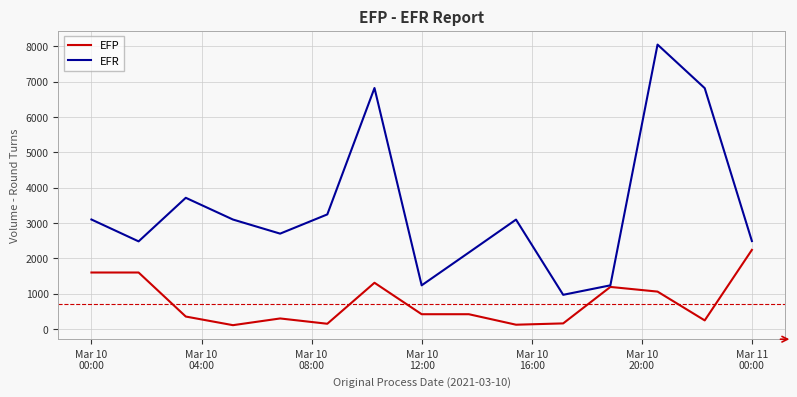

What is the greatest value displayed?

8049